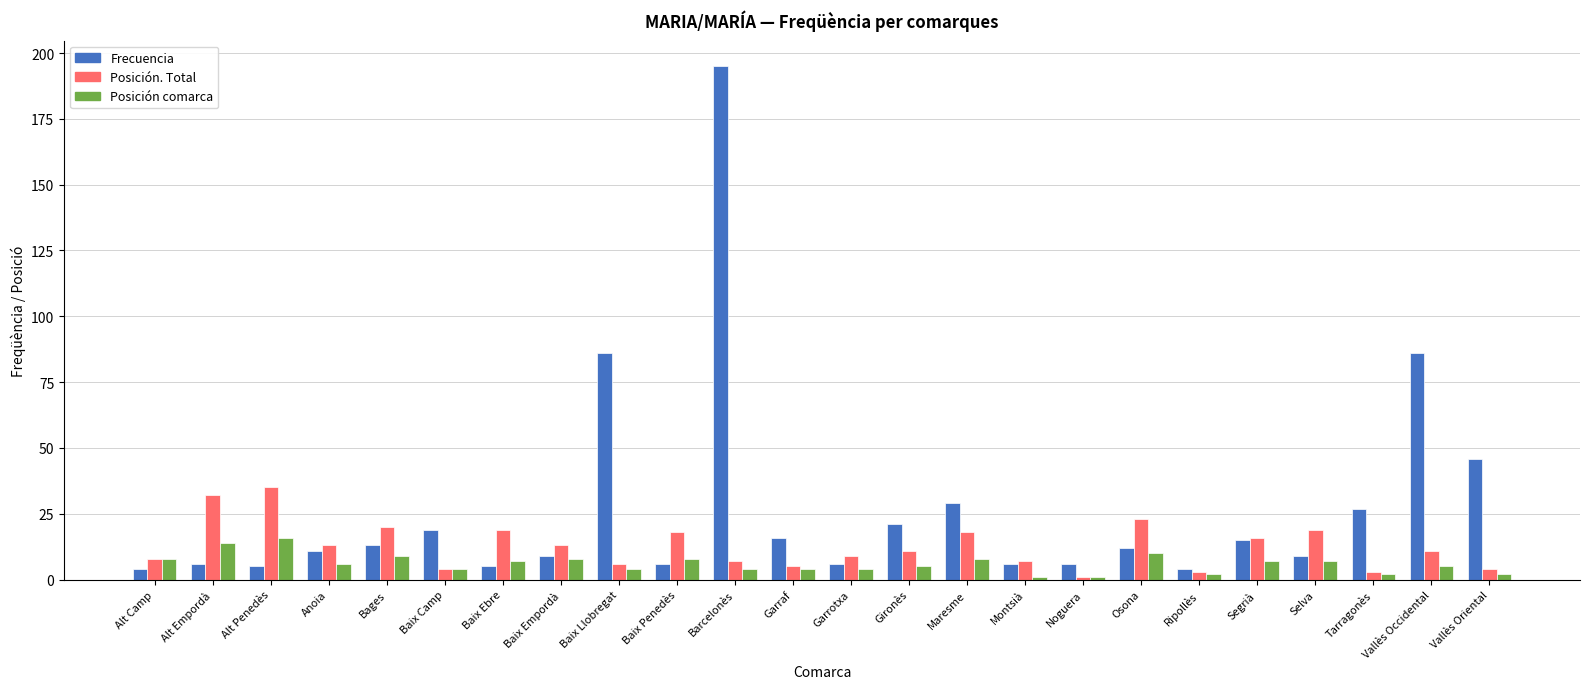

What is the label of the 14th bar from the right?

Barcelonès